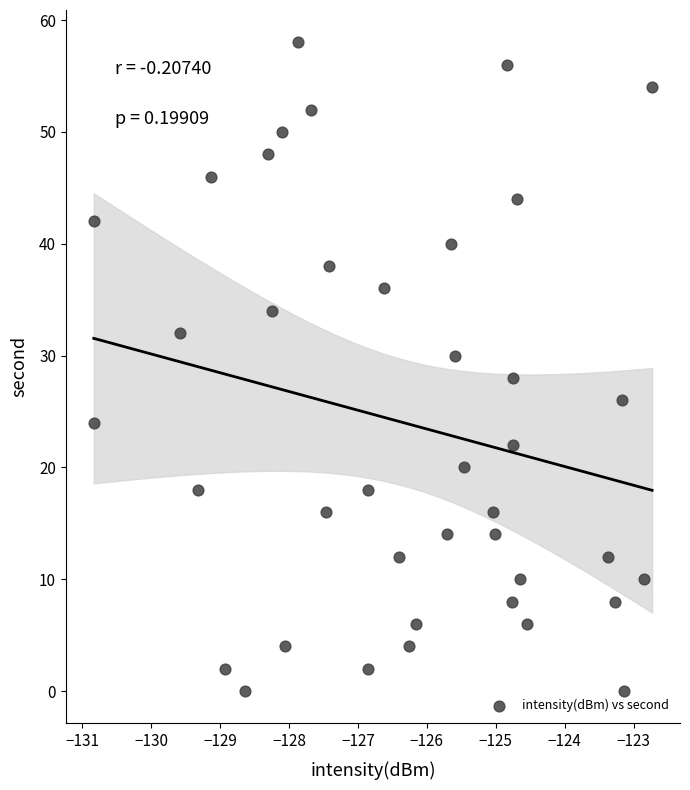

What is the range of Y values (max minus min)?

58